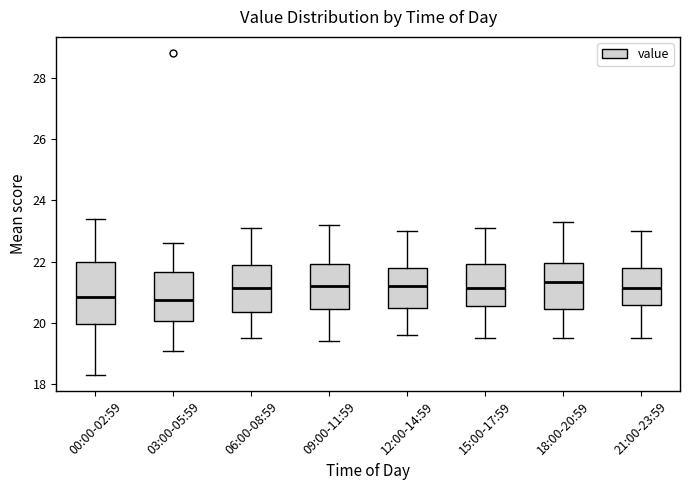

Comparing the boxes themselves (not the whiskers), which one is the tallest?

00:00-02:59